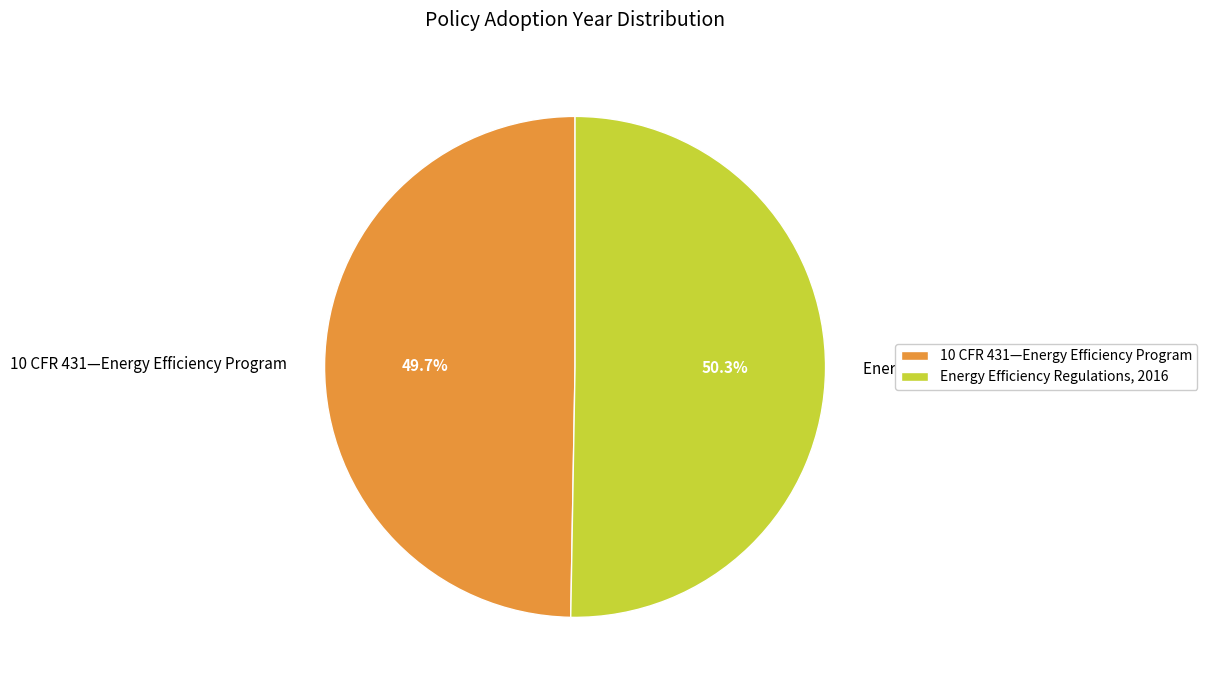

To the nearest percent, what is the average slice percentage?

50%